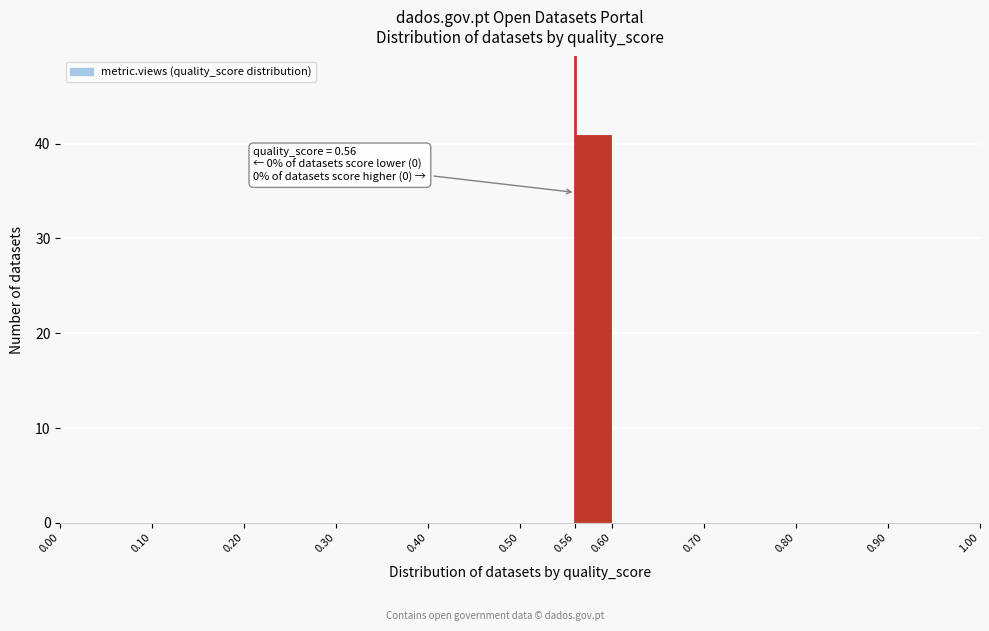

Over which range of the x-axis is the bar tallest?

0.56 to 0.60